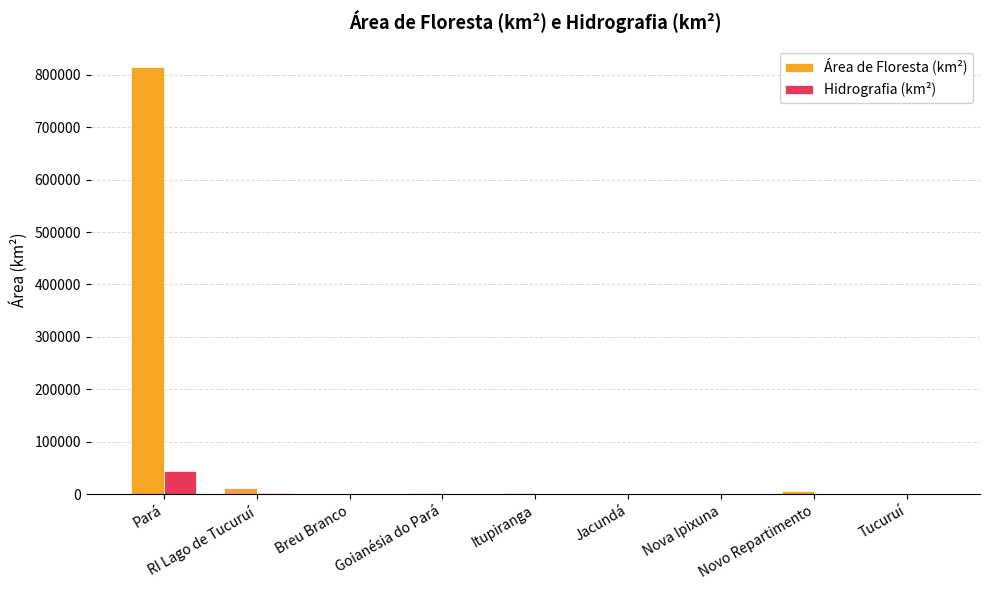

What is the highest value of the Hidrografia (km²) series?

43927.9